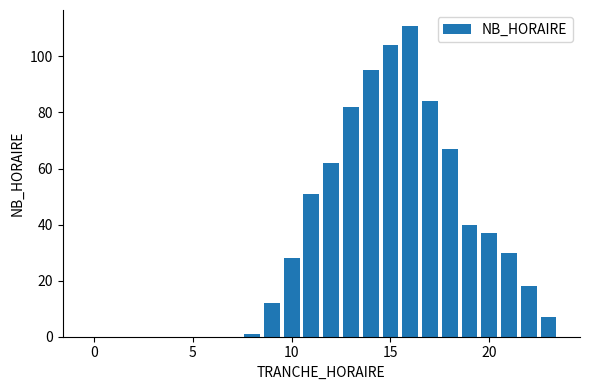

How many distinct data groups are displayed?

1